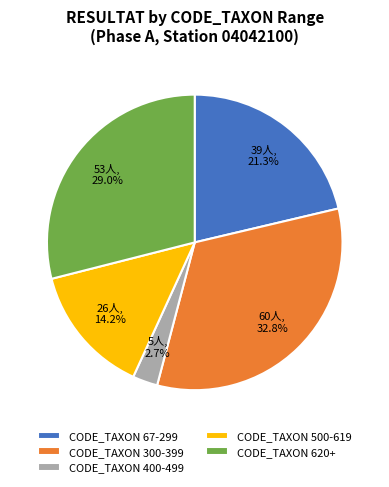

What is the largest slice in the pie chart?

CODE_TAXON 300-399